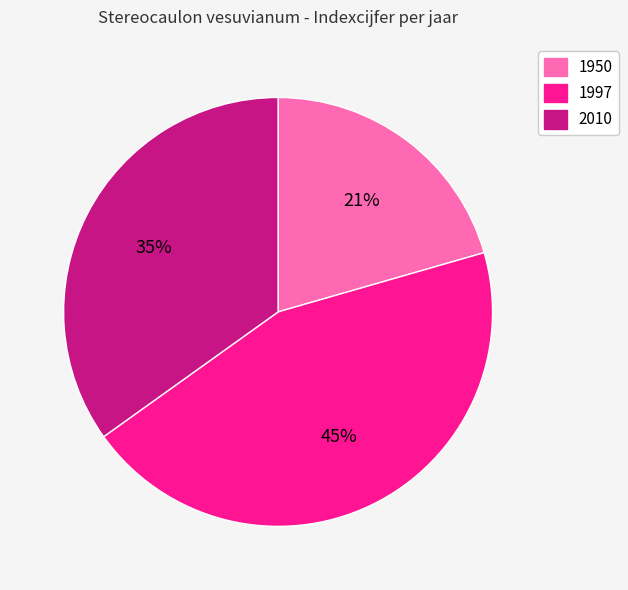

Count the number of slices in the pie.

3